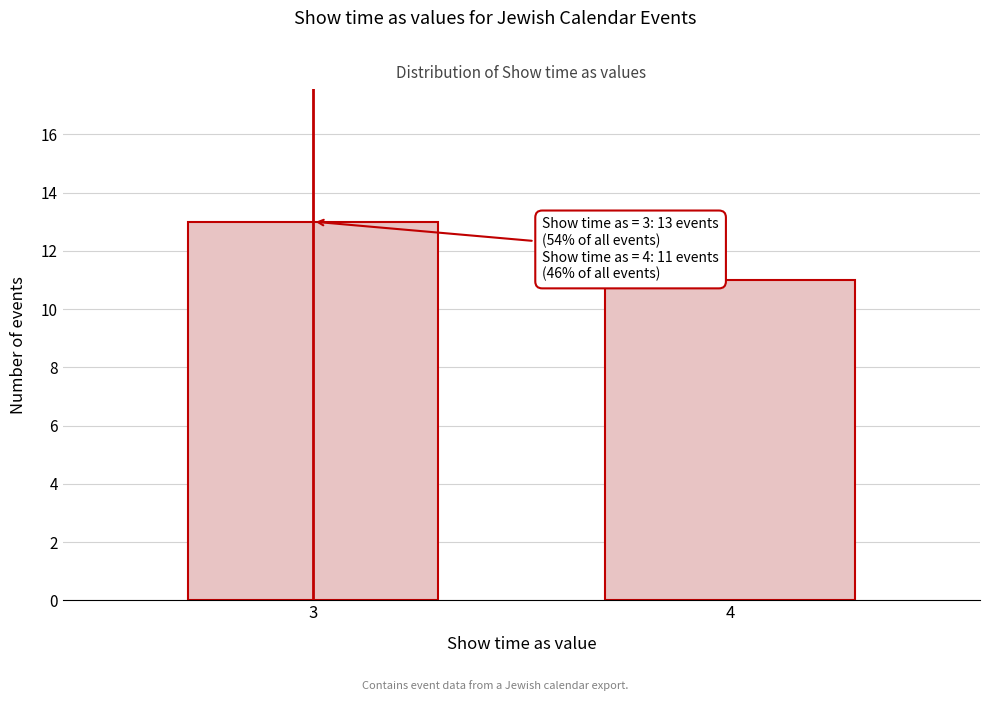

Reading left to right, what are all the values shown in this chart?

3=13	4=11